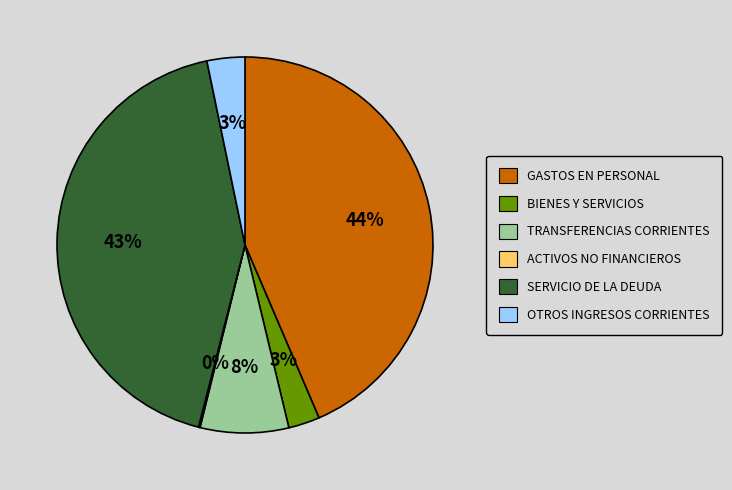

Does BIENES Y SERVICIOS represent more than half of the total?

No